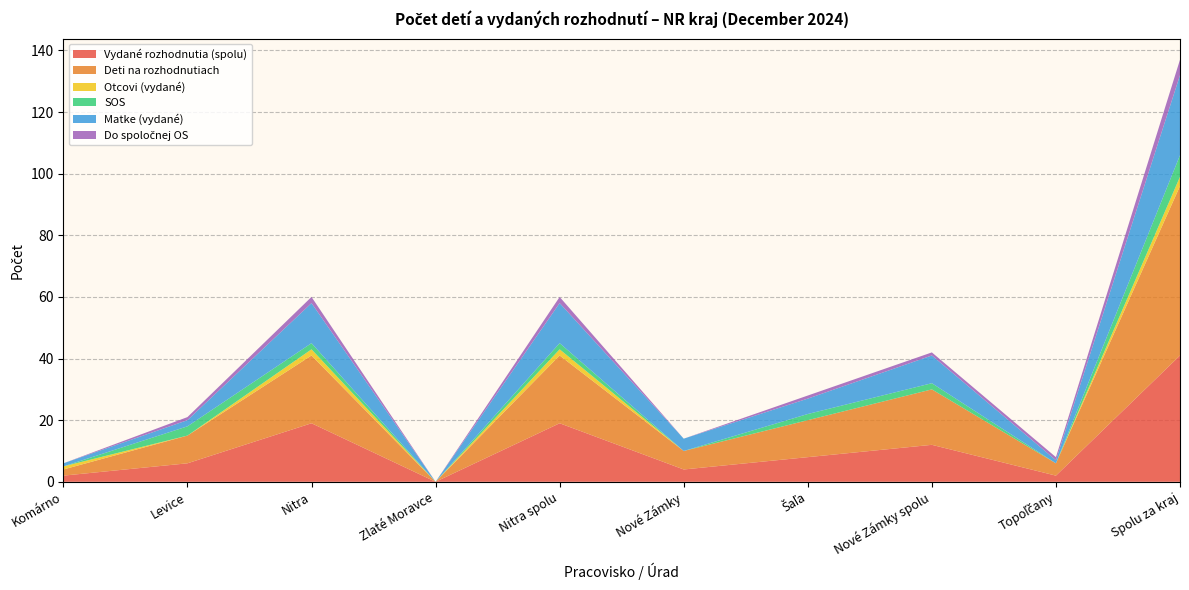

Reading left to right, what are all the values shown in this chart?

Vydané rozhodnutia (spolu): 2	6	19	0	19	4	8	12	2	41
Deti na rozhodnutiach: 2	9	22	0	22	6	12	18	4	55
Otcovi (vydané): 1	0	2	0	2	0	0	0	0	3
SOS: 0	3	2	0	2	0	2	2	0	7
Matke (vydané): 1	2	13	0	13	4	5	9	1	26
Do spoločnej OS: 0	1	2	0	2	0	1	1	1	5